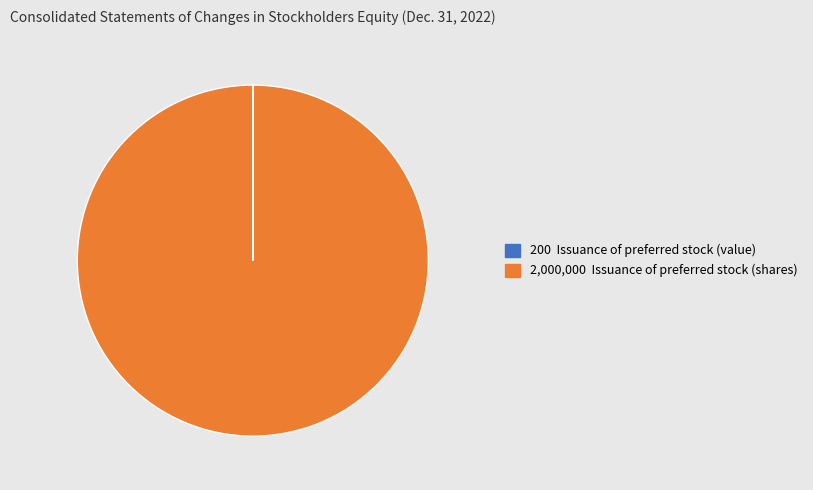

Does any single category account for the majority?

Yes